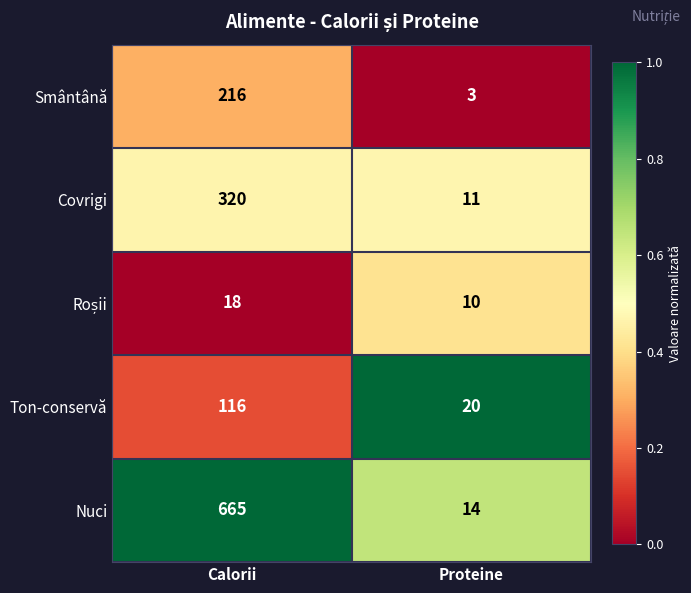

Which series changed the most between Calorii and Proteine?

Nuci